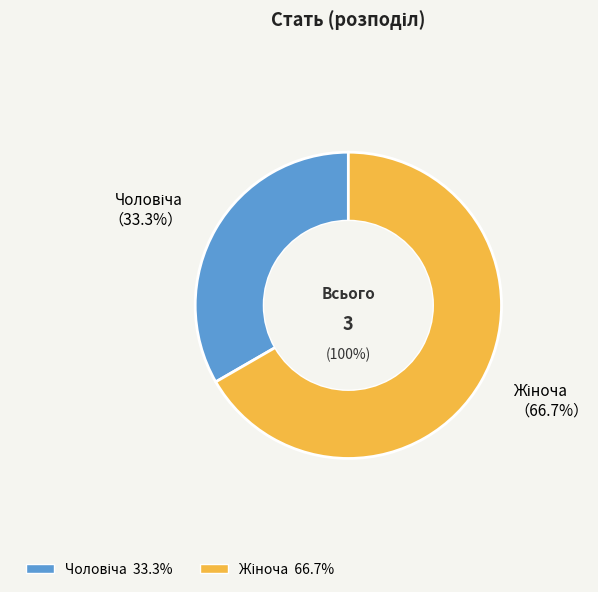

Which has a higher value, Чоловіча or Жіноча?

Жіноча